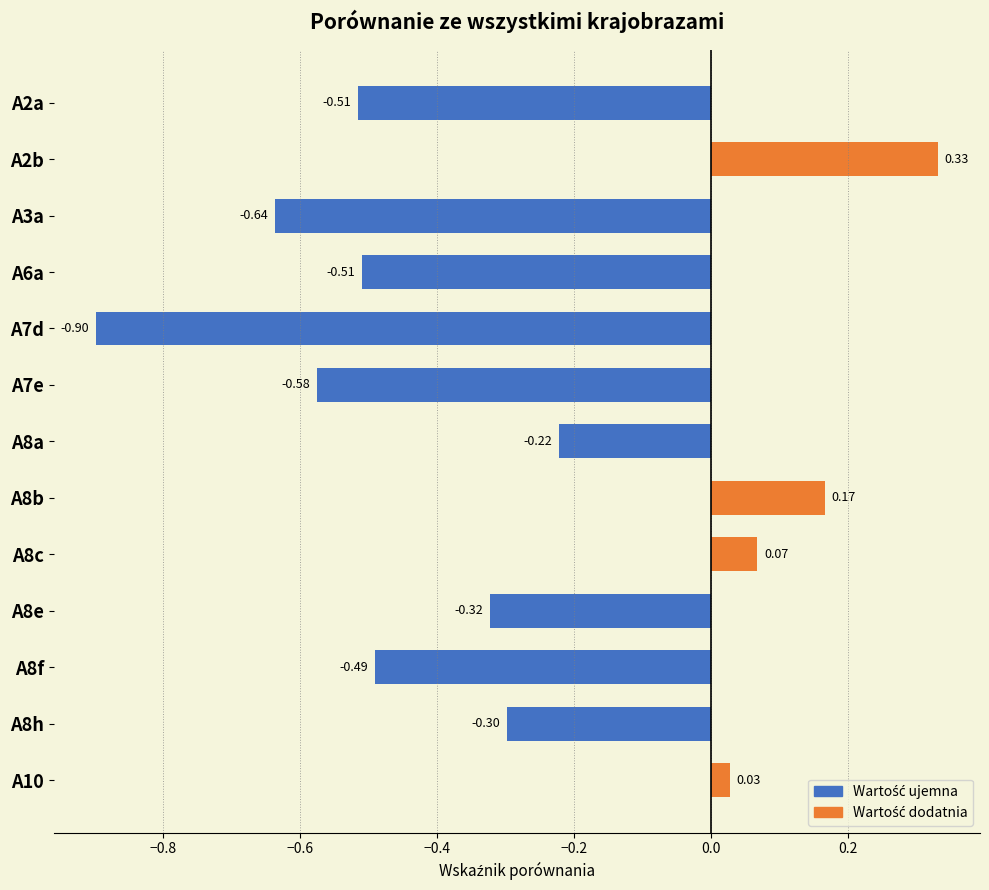

Which series has the largest total across all categories?

Wartość dodatnia